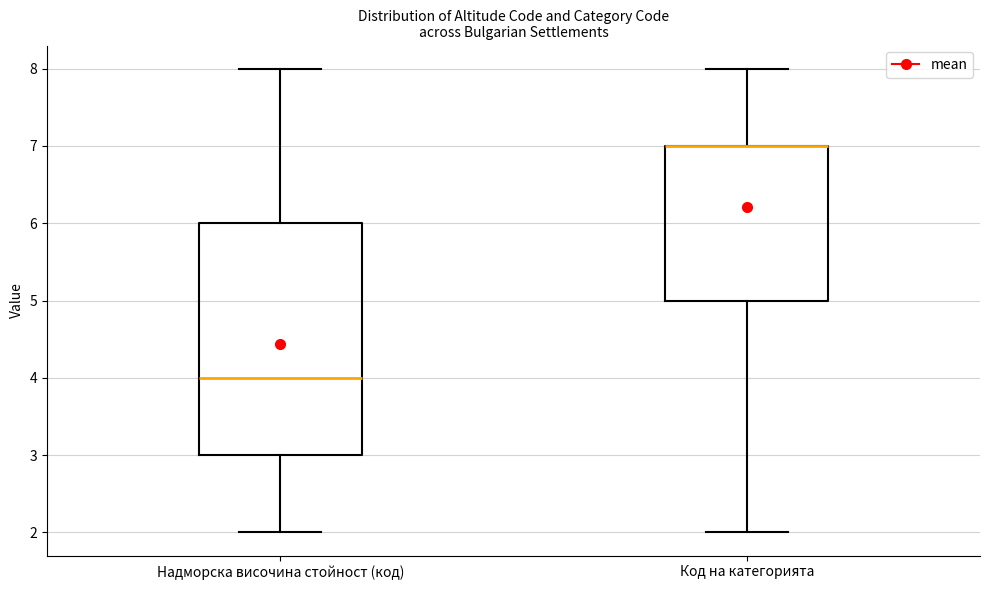

Where is the lower edge of the box for Надморска височина стойност (код) on the y-axis? The values are not printed on the chart, so give them approximately, as read against the axis.

3